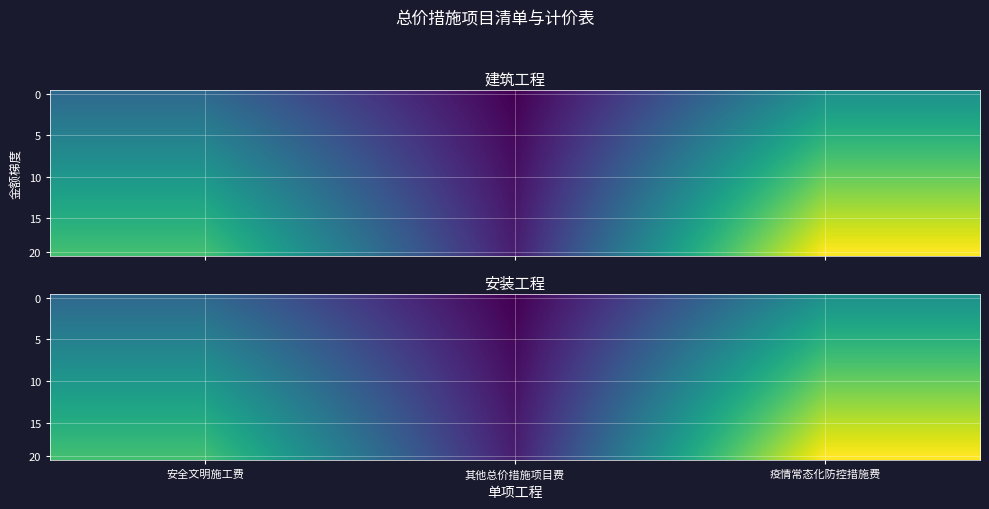

Which has a higher value, 安全文明施工费 or 疫情常态化防控措施费?

疫情常态化防控措施费